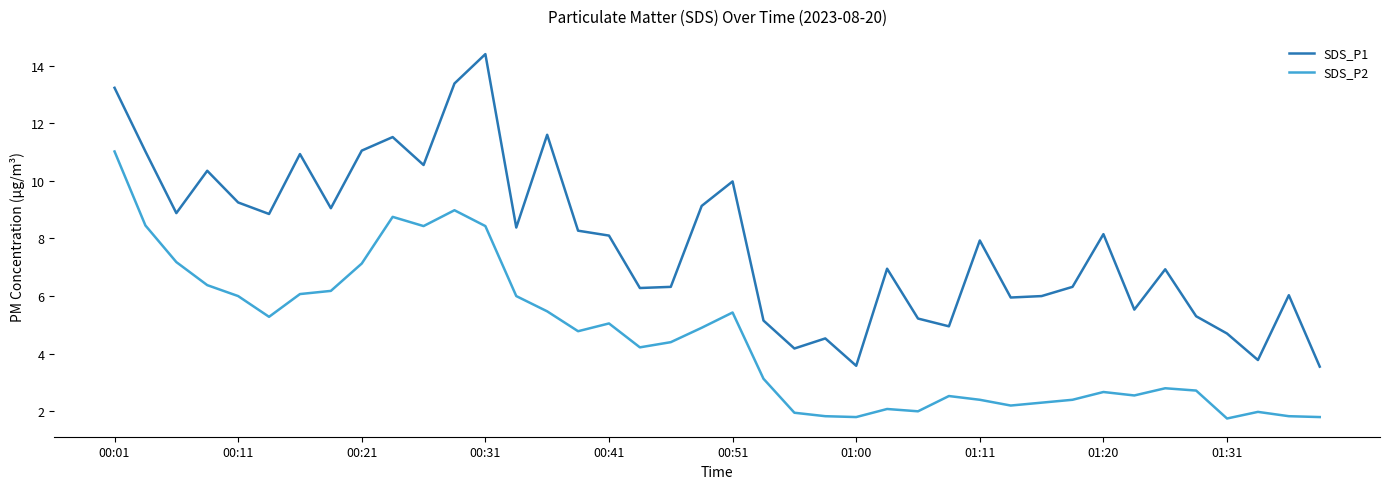

What is the difference between the maximum and minimum values in the SDS_P2 series?

9.3